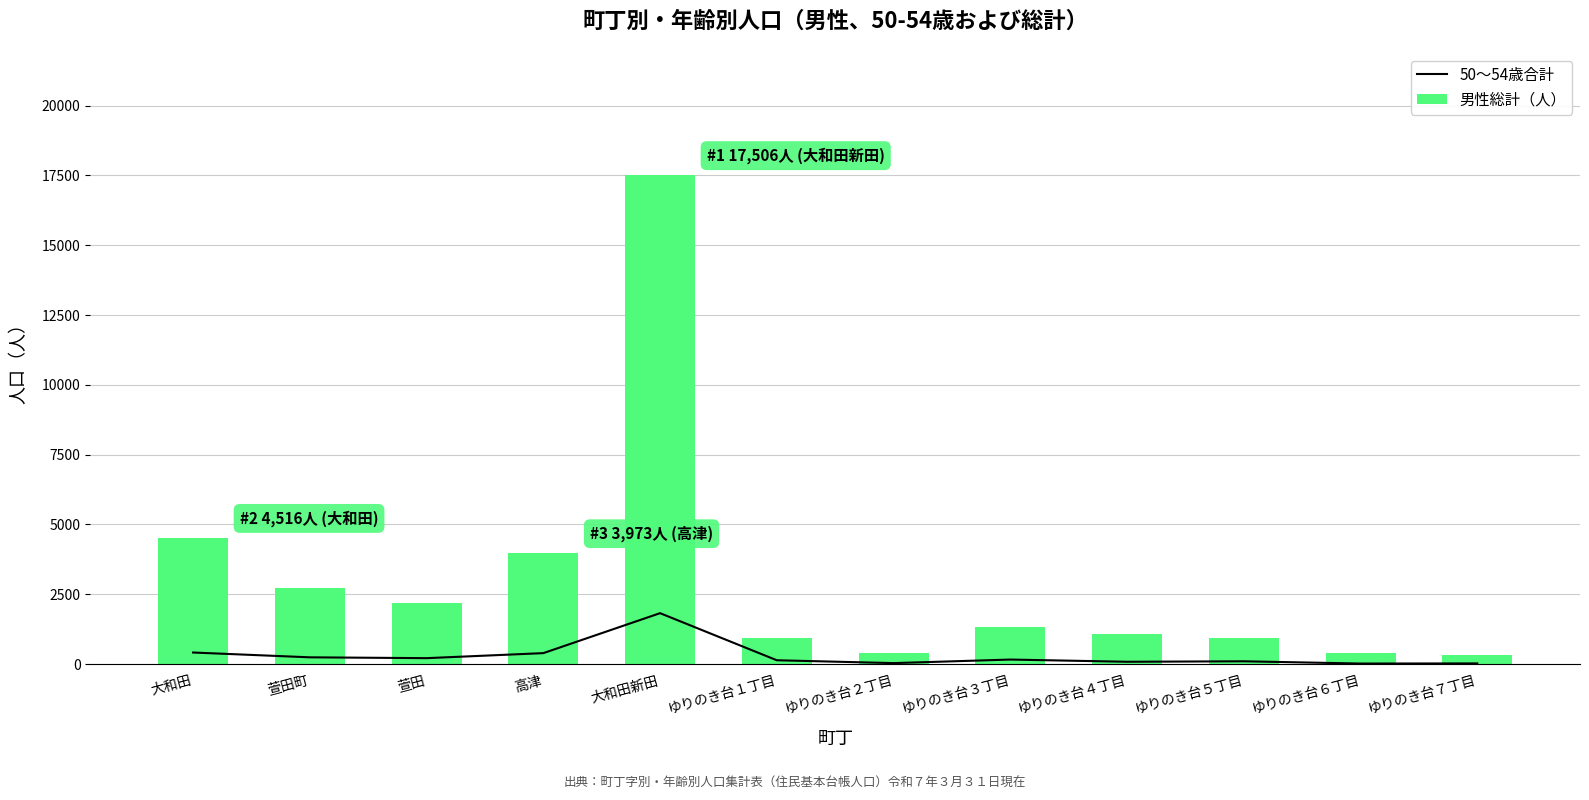

Reading right to left, transcribe all the data shown in this chart.

50〜54歳合計: ゆりのき台７丁目=26	ゆりのき台６丁目=21	ゆりのき台５丁目=102	ゆりのき台４丁目=85	ゆりのき台３丁目=164	ゆりのき台２丁目=37	ゆりのき台１丁目=139	大和田新田=1825	高津=394	萱田=214	萱田町=244	大和田=416
男性総計（人）: ゆりのき台７丁目=336	ゆりのき台６丁目=390	ゆりのき台５丁目=953	ゆりのき台４丁目=1064	ゆりのき台３丁目=1334	ゆりのき台２丁目=384	ゆりのき台１丁目=929	大和田新田=17506	高津=3973	萱田=2184	萱田町=2711	大和田=4516